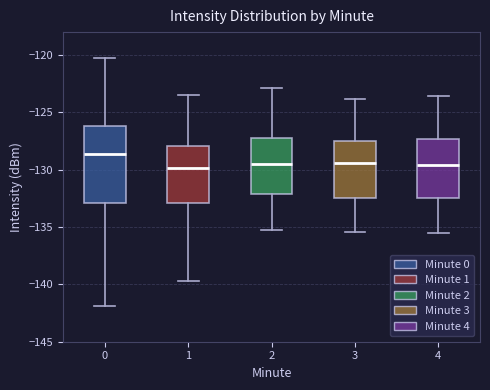

Comparing the boxes themselves (not the whiskers), which one is the tallest?

0